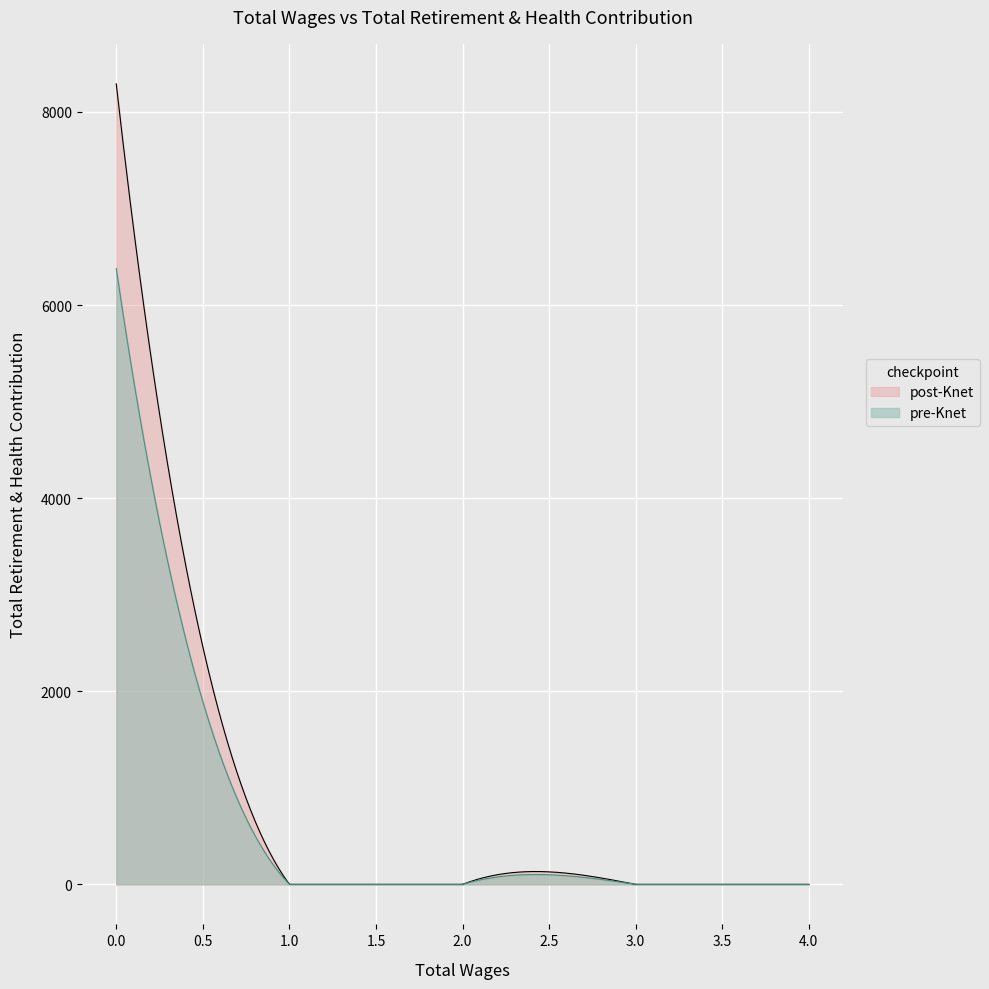

Which series has the widest spread of values?

post-Knet